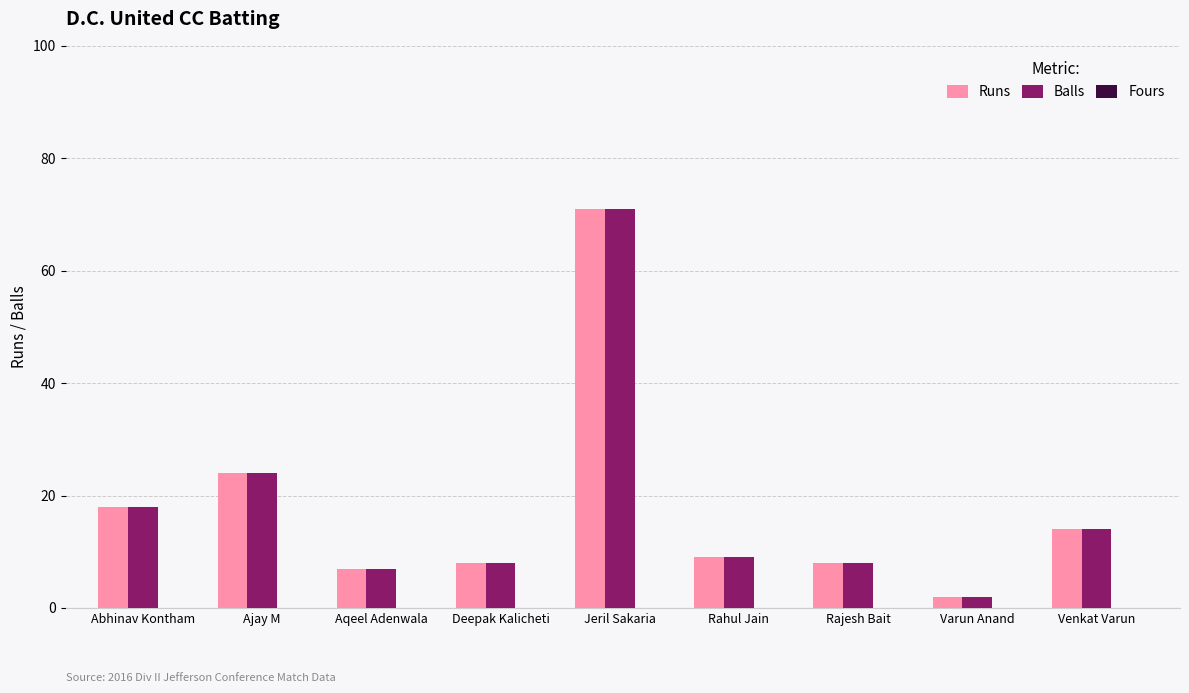

What is the highest value of the Balls series?

71